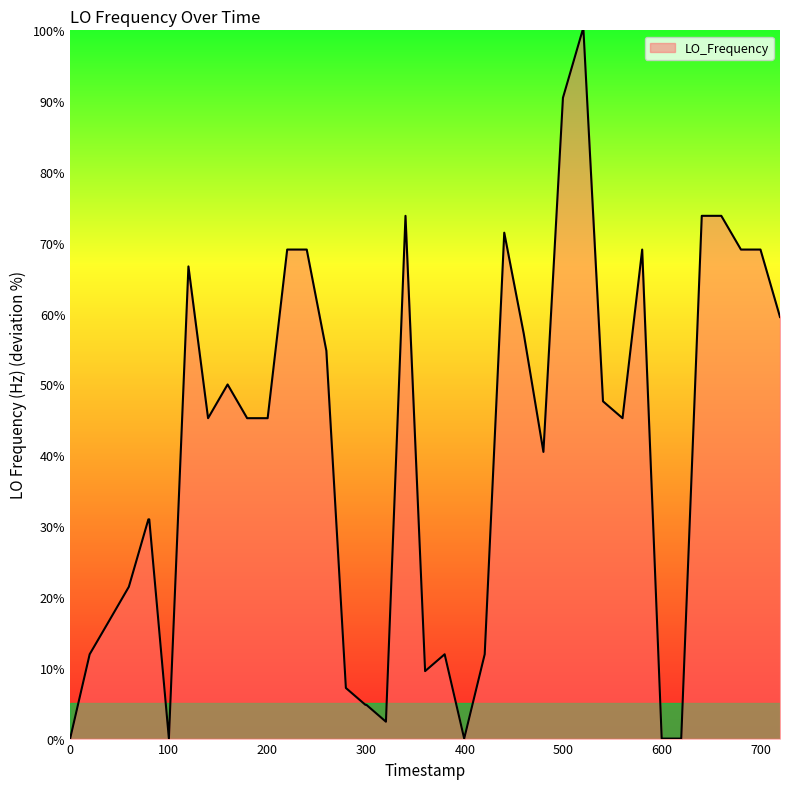

What is the maximum value shown in the chart?

100.0